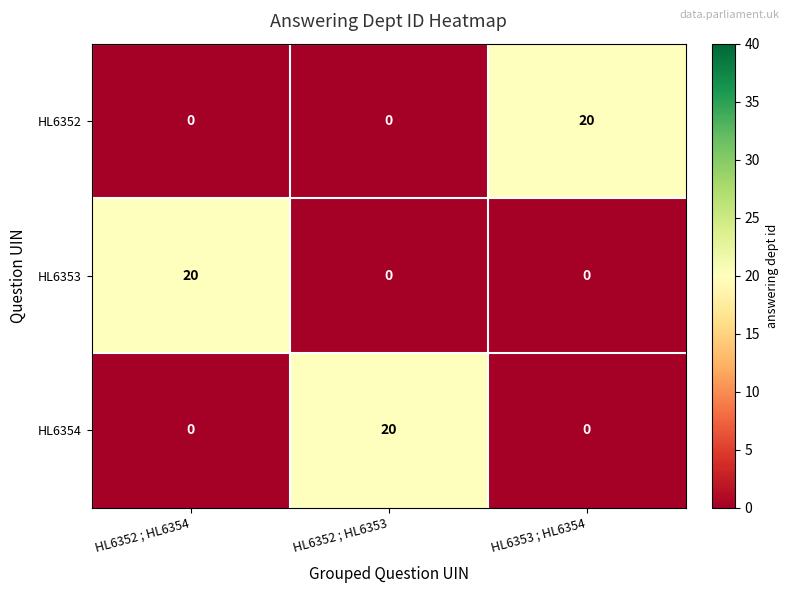

The value of HL6352 at HL6352 ; HL6353 is -9. True or false?

False